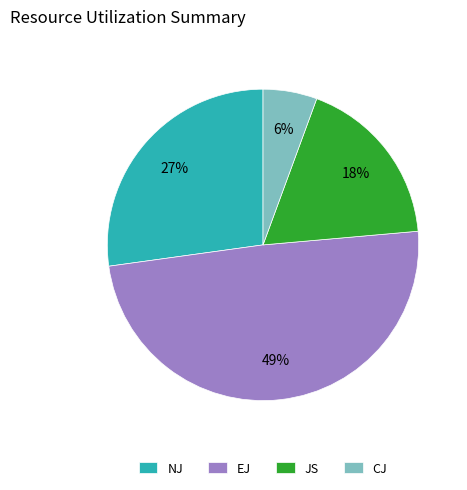

To the nearest percent, what percentage of the pie is EJ?

49%